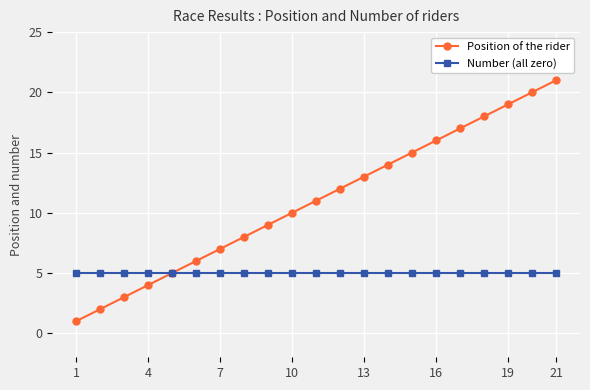

True or false: Position of the rider has more than 2 points higher than both neighbors.

False